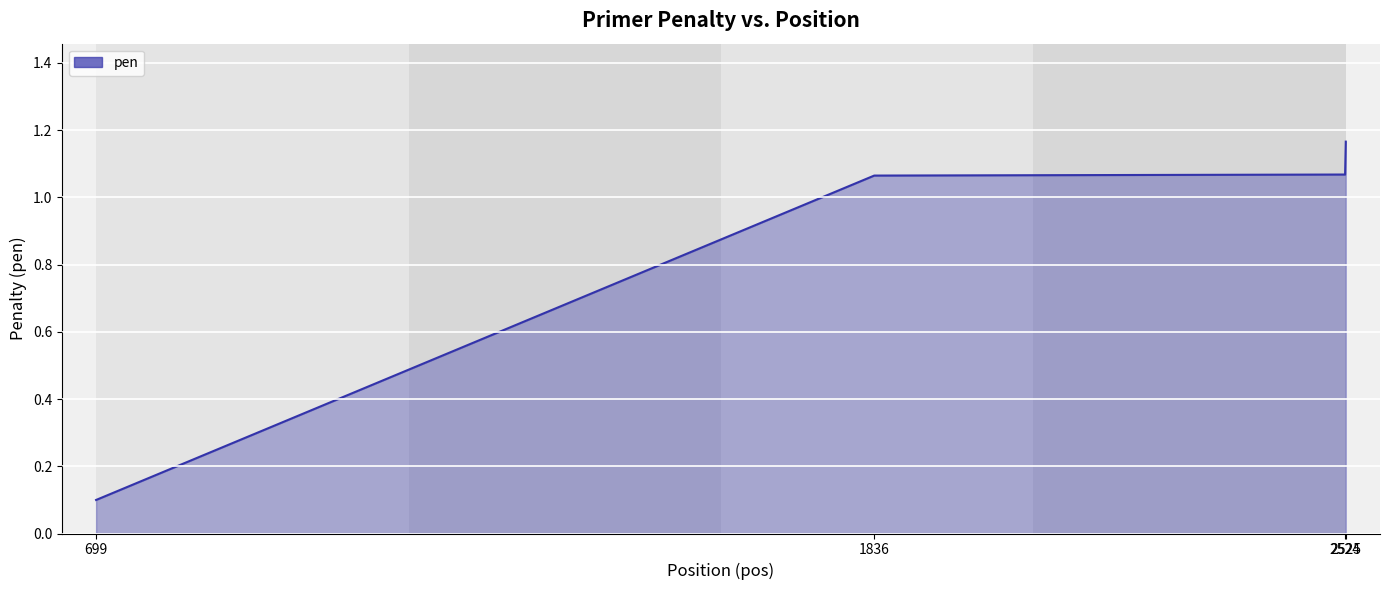

What is the sum of all values?

3.4